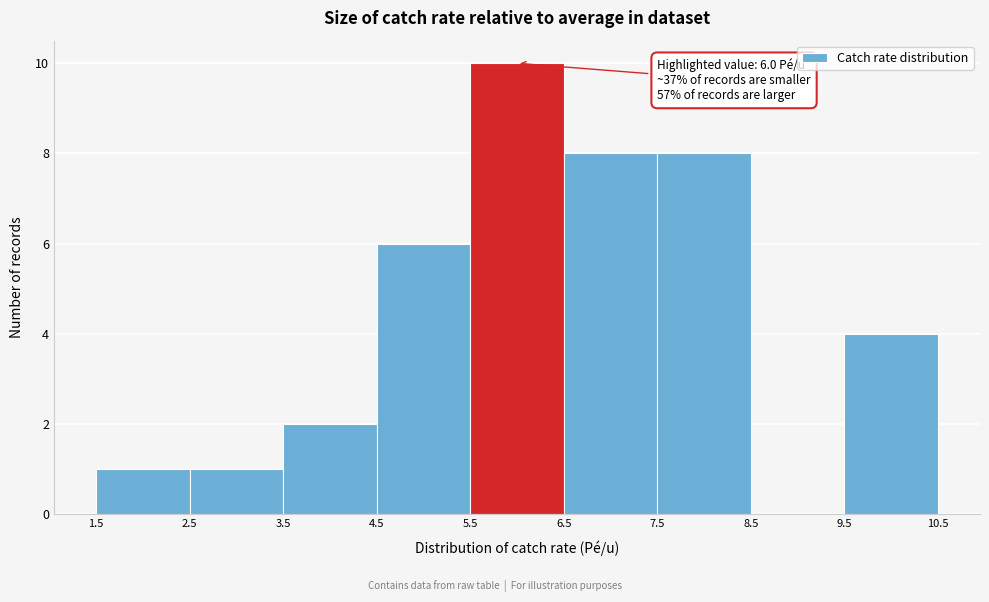

Over which range of the x-axis is the bar tallest?

5.5 to 6.5